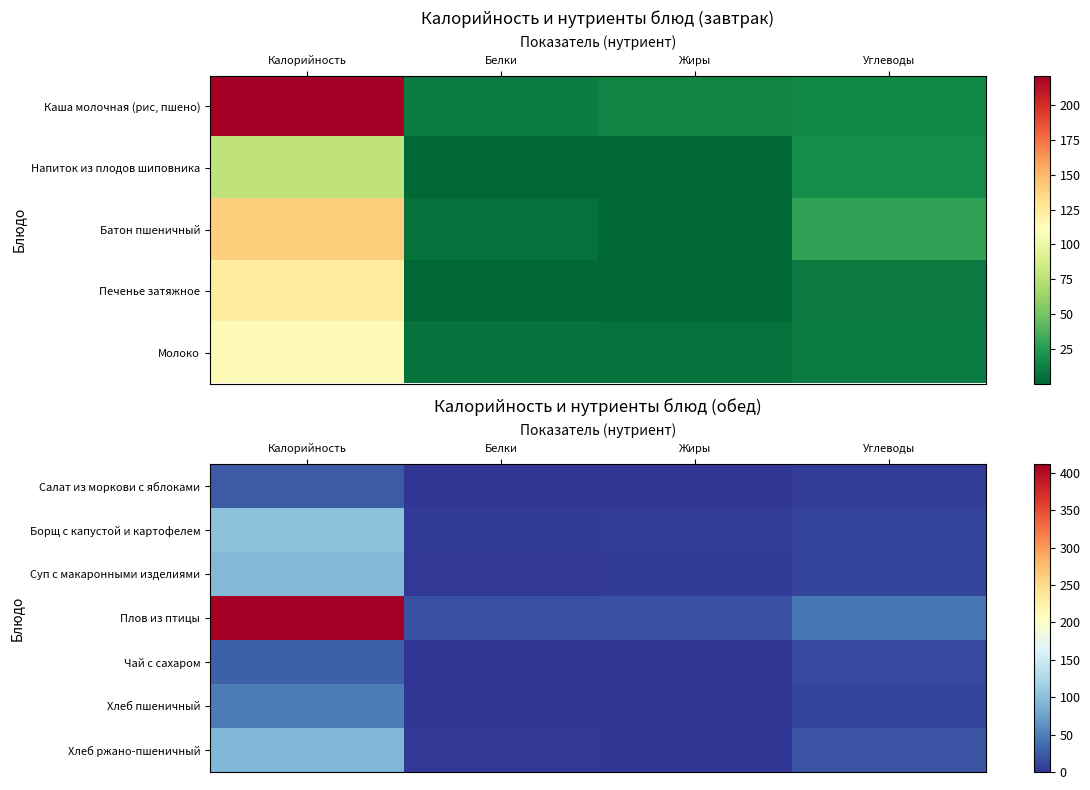

Is the value of Чай с сахаром at Калорийность greater than the value of Суп с макаронными изделиями at Жиры?

Yes